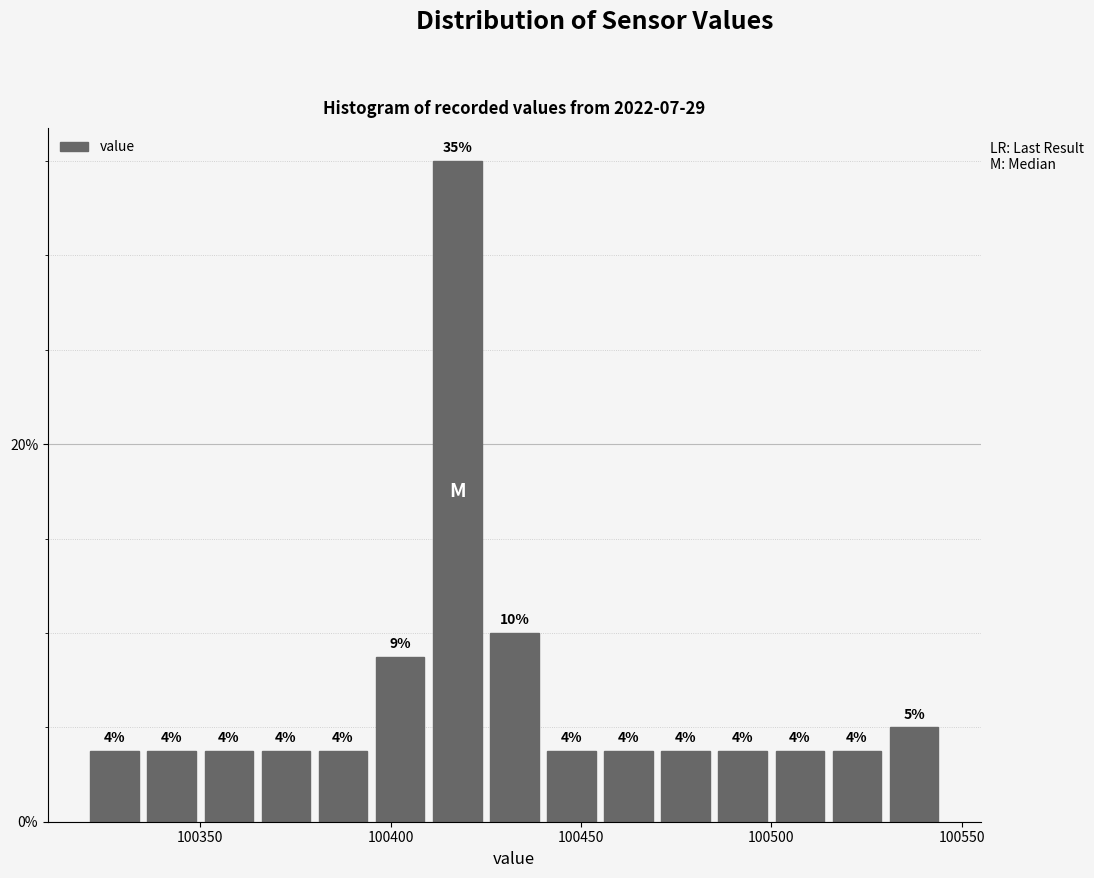

Read against the x-axis, roughly where is the centre of the tallest bar?

100420